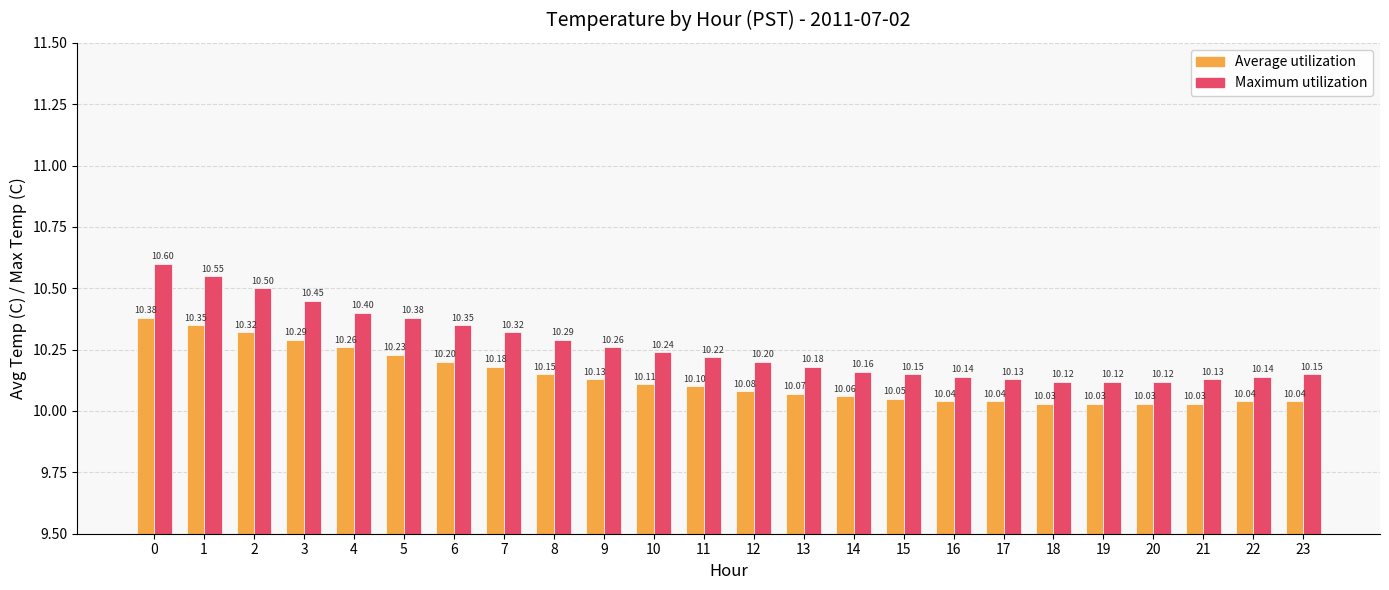

What is the maximum value for Average utilization?

10.4